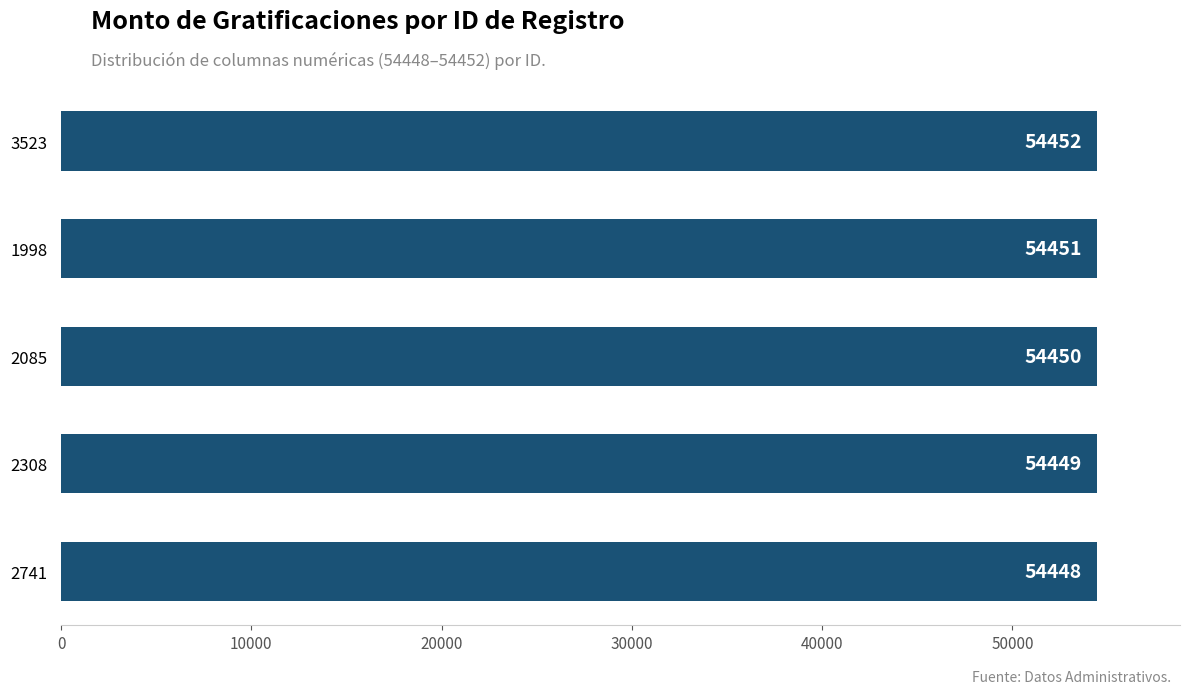

How many values are below 54450?

2